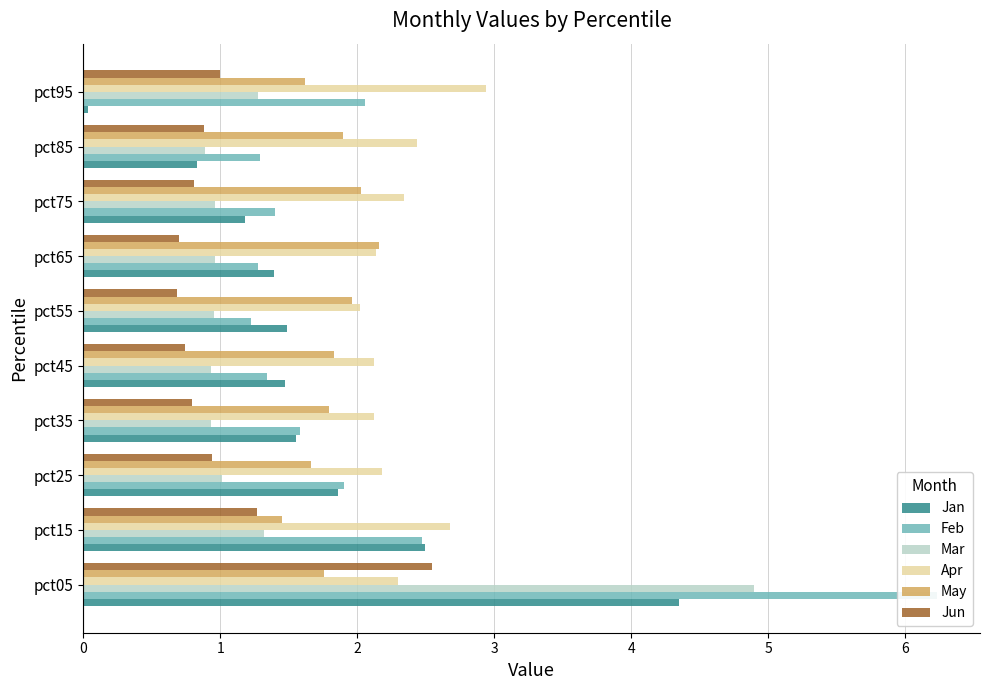

The Mar series shows 0.4 at pct85. True or false?

False